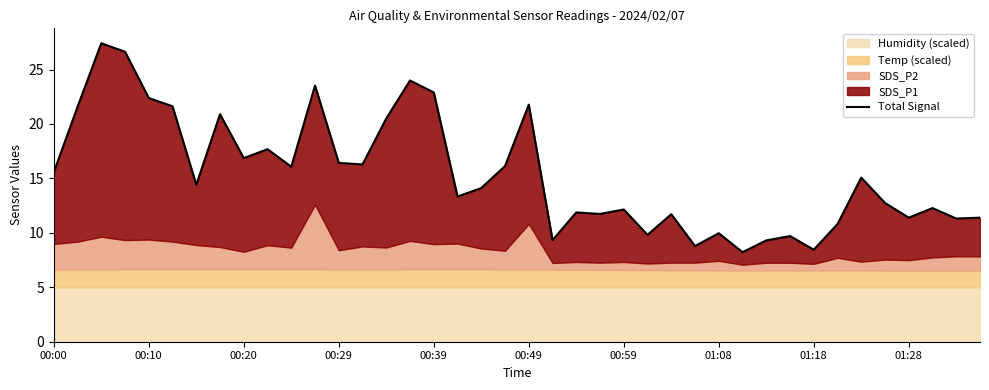

Which category has the lowest value across all series?

29